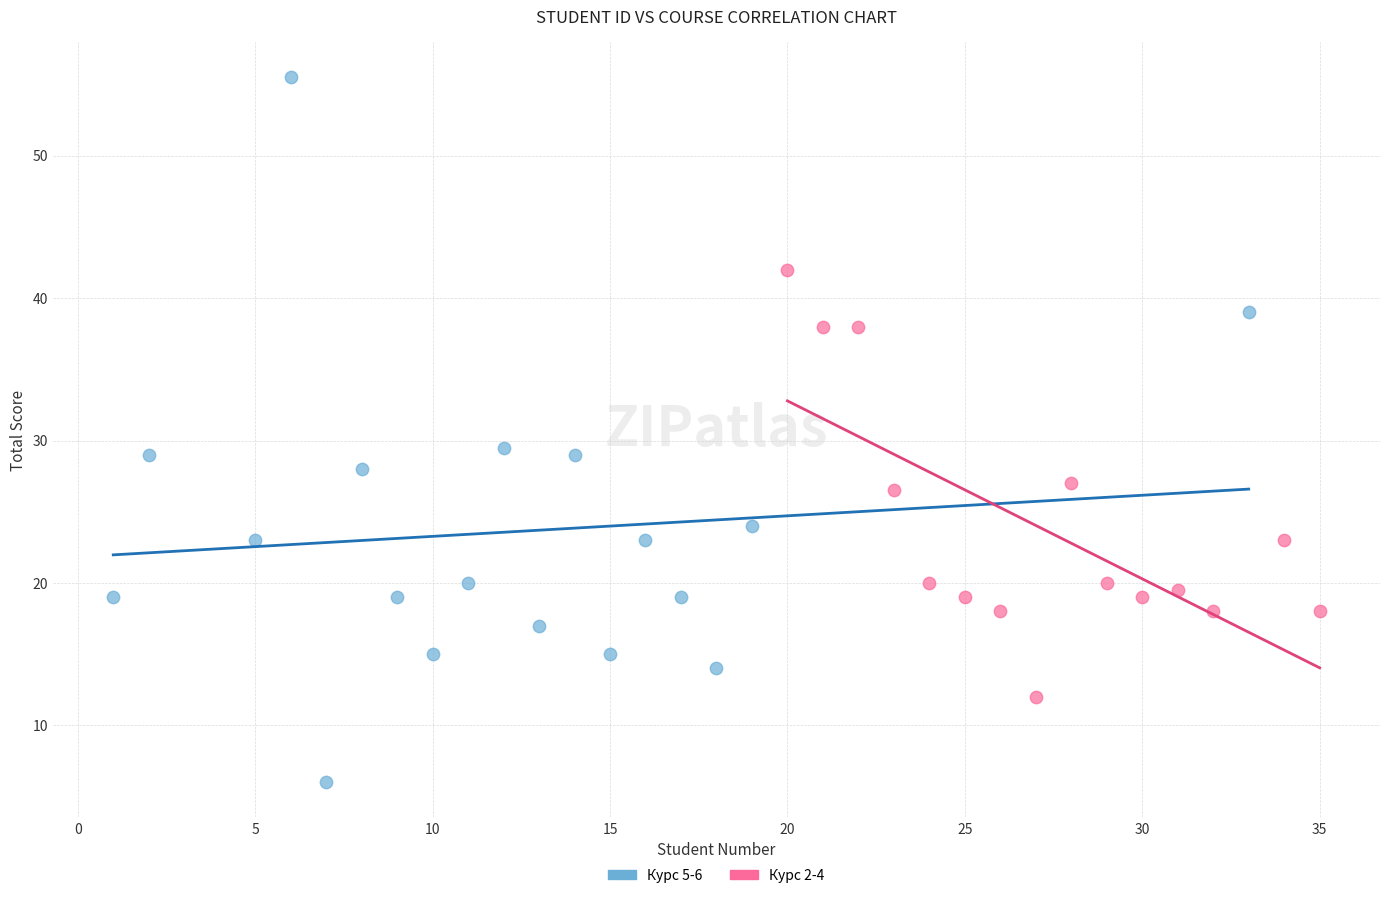

What are all the series names shown in the legend?

Курс 5-6, Курс 2-4